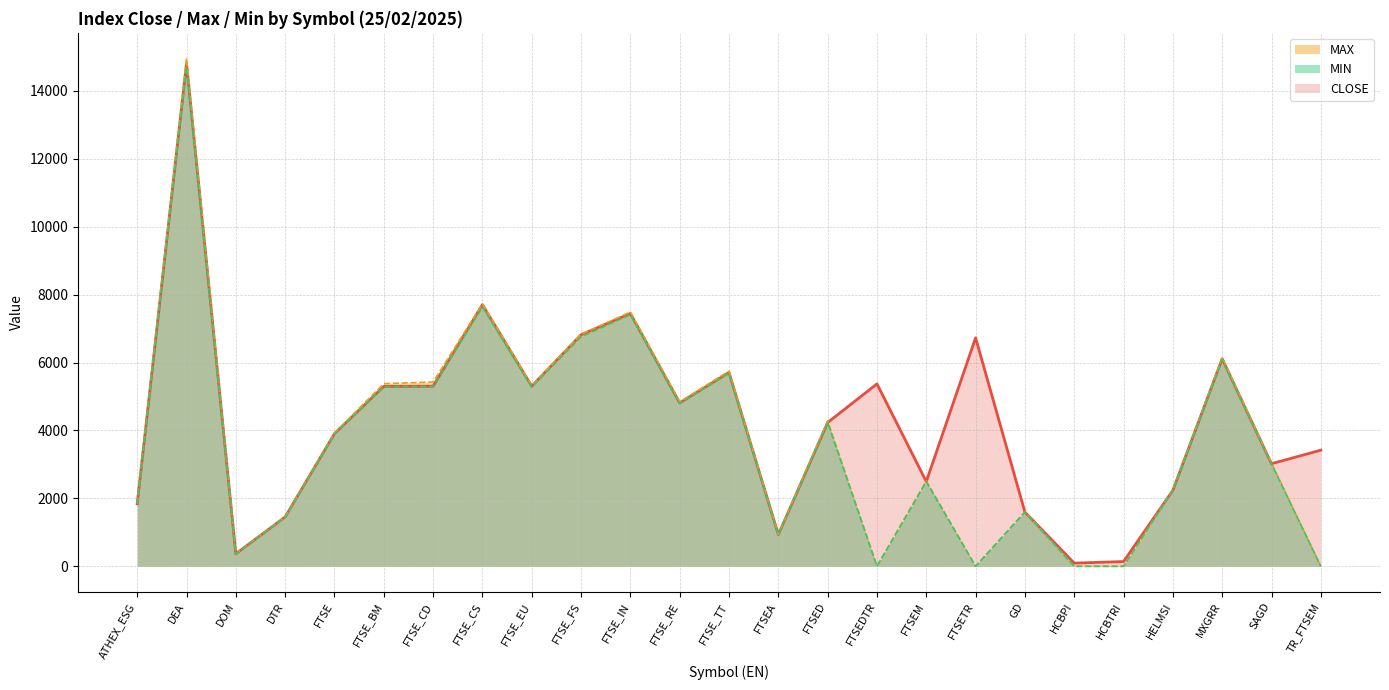

True or false: MAX has more than 1 points higher than both neighbors.

True